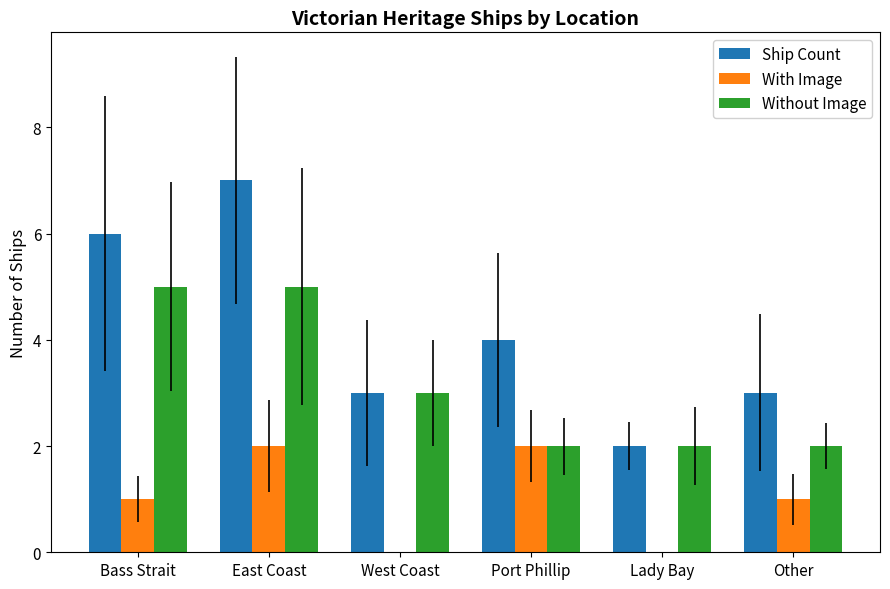

At which label is Ship Count closest to 4?

Port Phillip